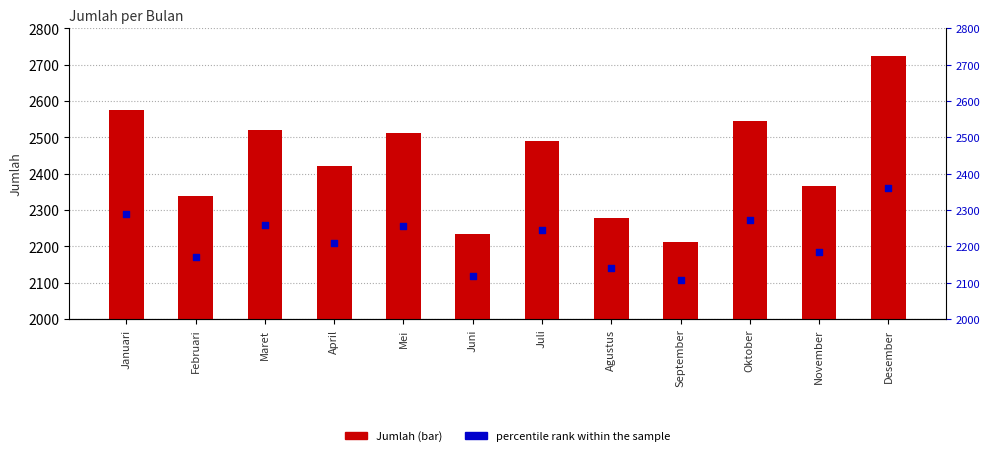

At how many categories does at least one series exceed 2638?

1